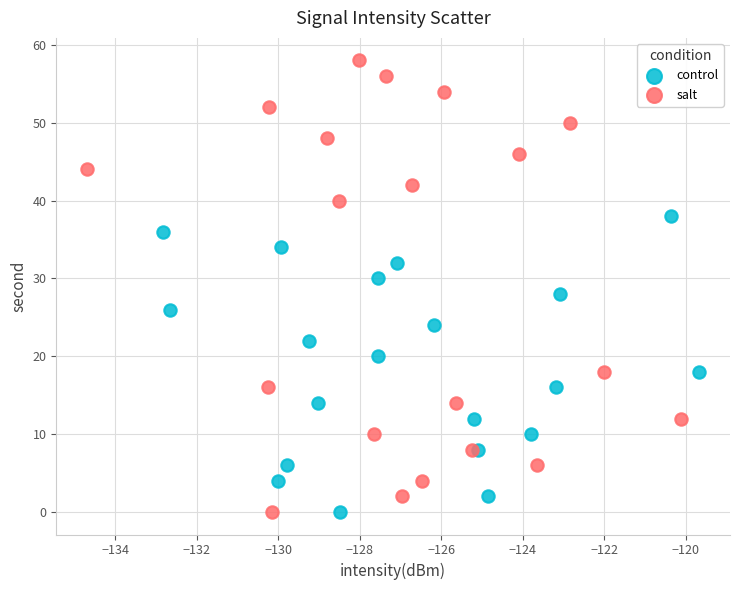

Which series has the widest spread of Y values?

salt